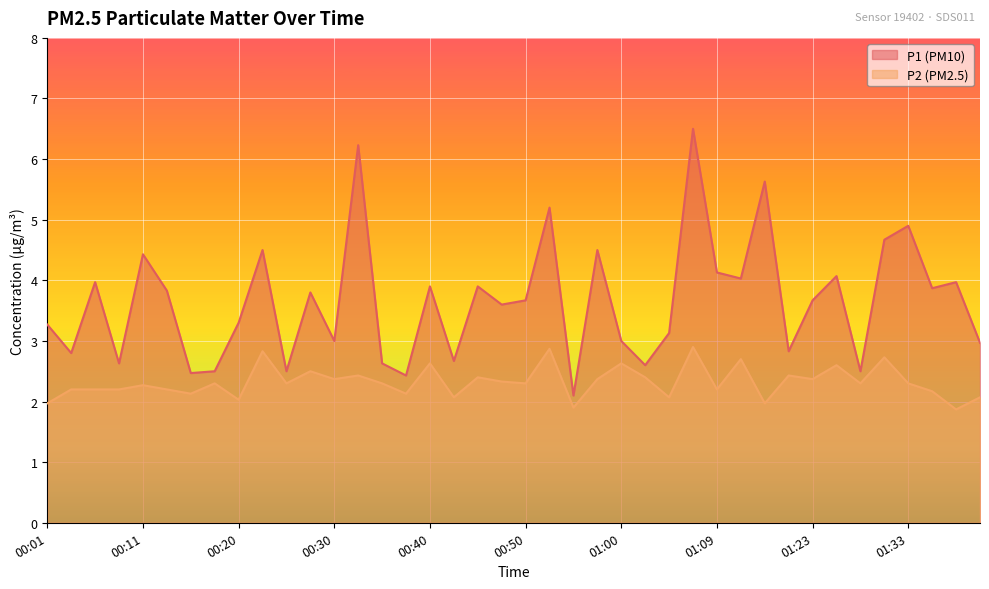

Between 01:09 and 00:23, which is larger?

00:23